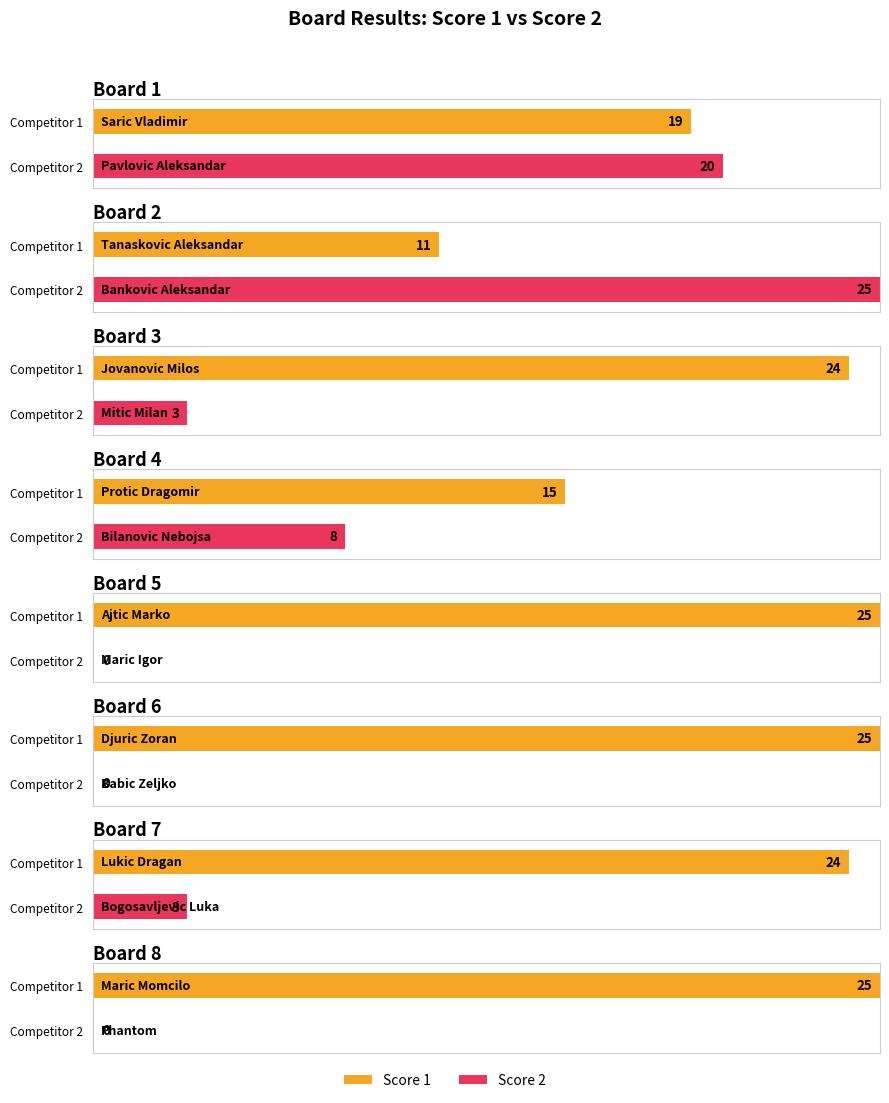

What is the sum of all Score 1 values?

168